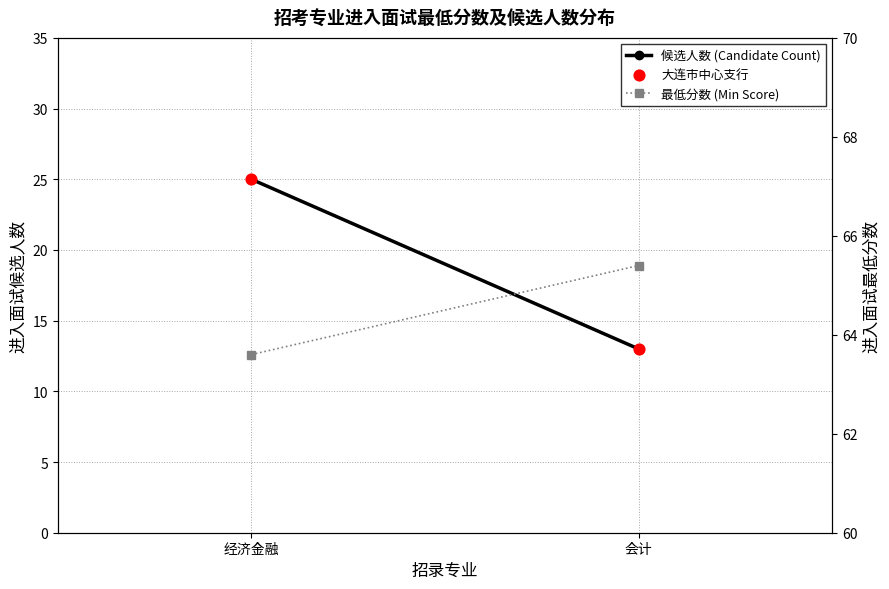

Is the value of 大连市中心支行 at 会计 greater than the value of 候选人数 (Candidate Count) at 会计?

No